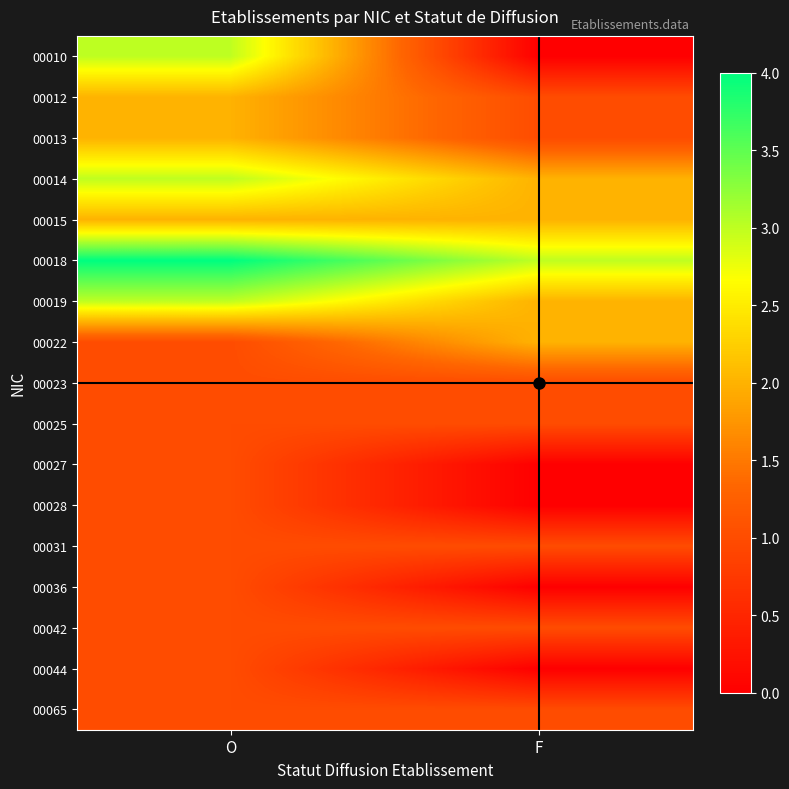

What is the total value across all series at O?

29